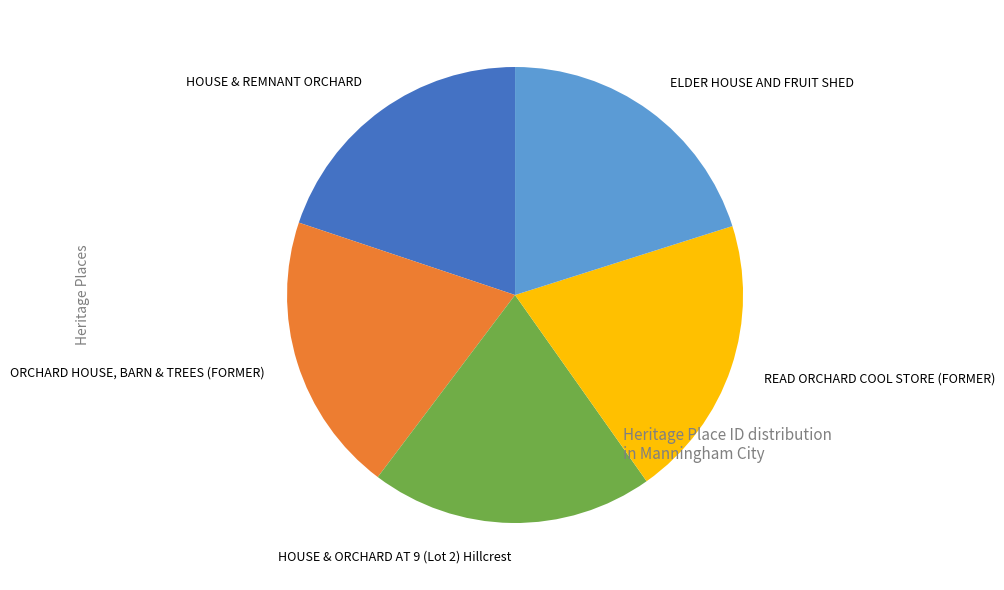

Count the number of slices in the pie.

5